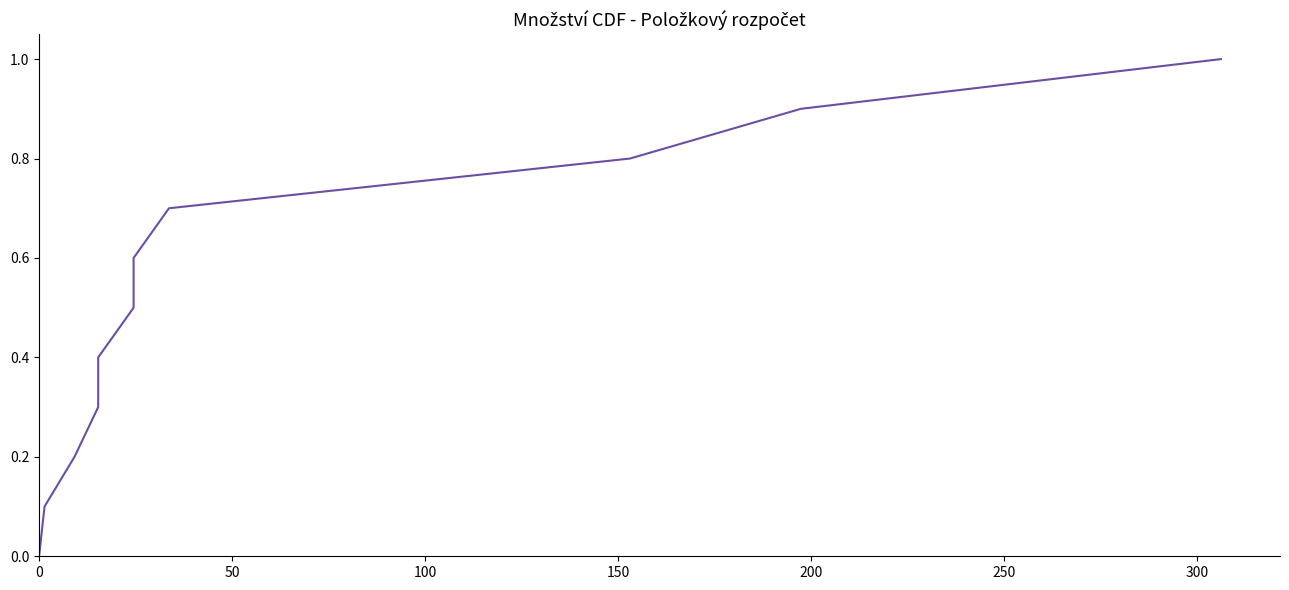

What is the sum of all values?

5.5